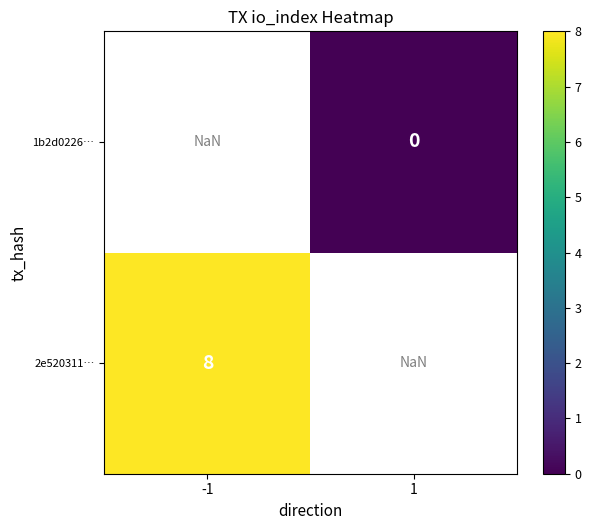

Is the value of 1b2d0226… at 1 greater than the value of 2e520311… at -1?

No